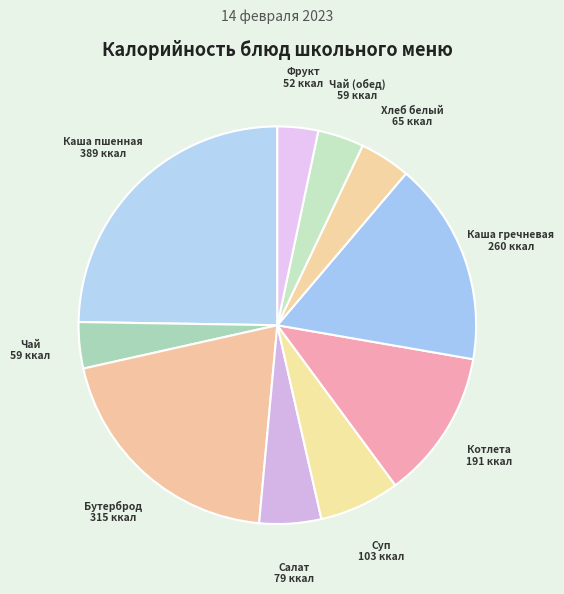

Does any single category account for the majority?

No